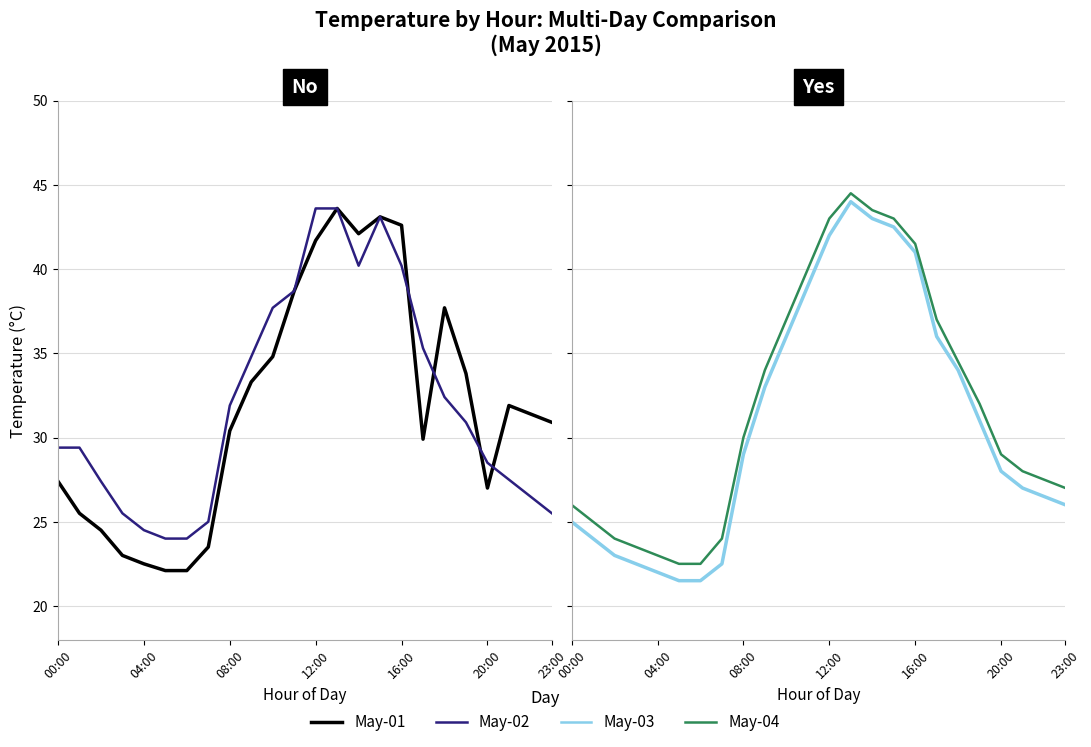

Rank the series at 19 from lowest to highest value.

May-02, May-03, May-04, May-01